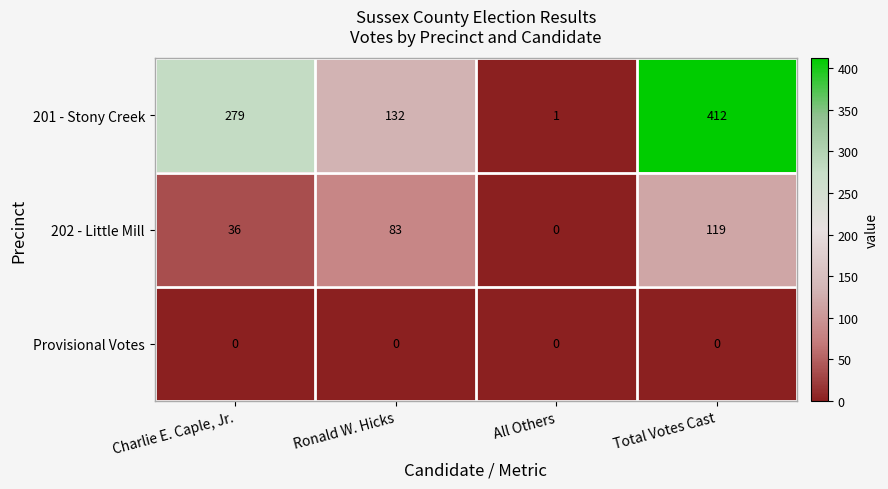

Reading left to right, list all the values displayed in this chart.

201 - Stony Creek: 279	132	1	412
202 - Little Mill: 36	83	0	119
Provisional Votes: 0	0	0	0